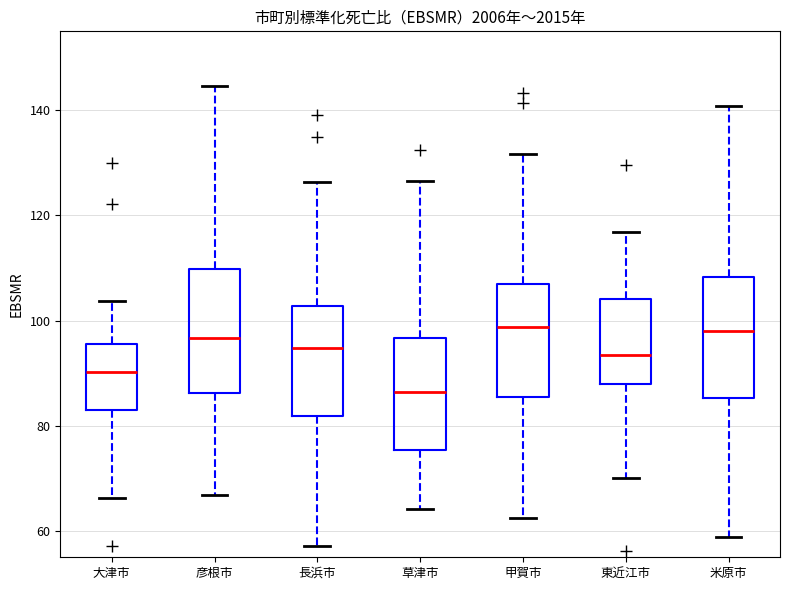

Where does the median line of the box for 草津市 sit on the y-axis? The values are not printed on the chart, so give them approximately, as read against the axis.

86